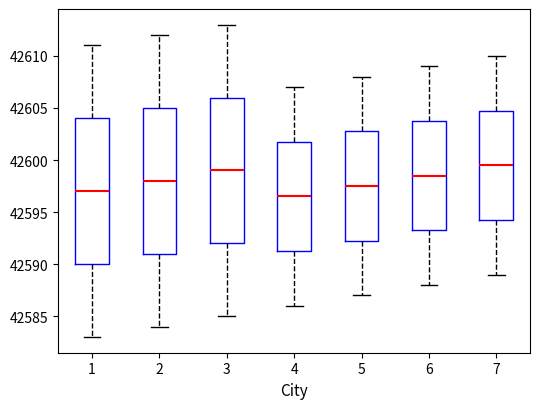

Where does the median line of the box at x = 7 sit on the y-axis? The values are not printed on the chart, so give them approximately, as read against the axis.

42599.5